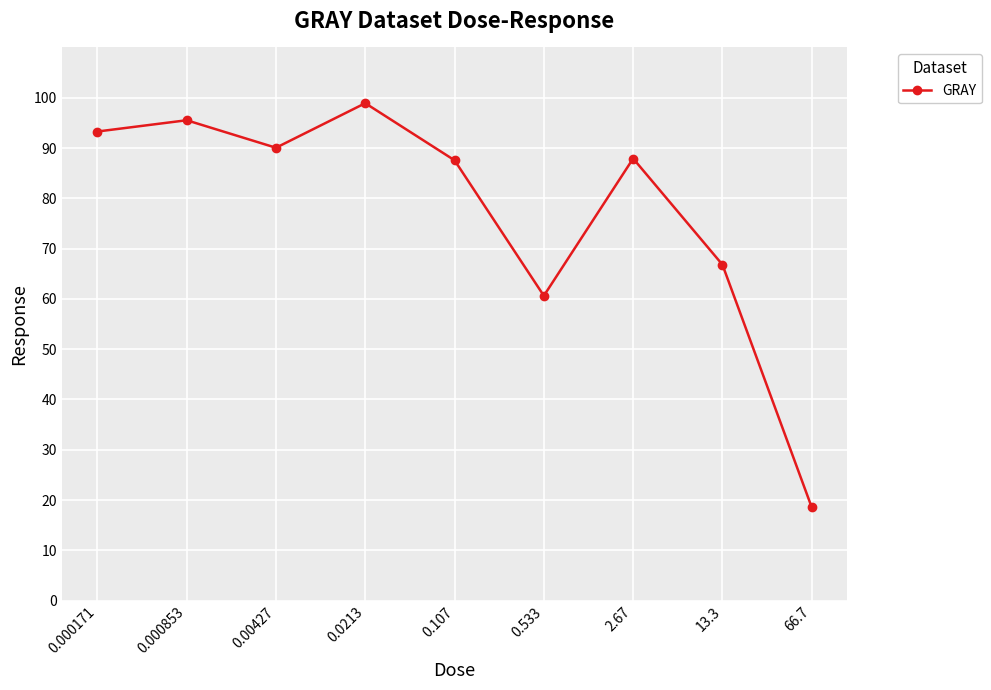

True or false: the data has more than 1 interior local peaks.

True